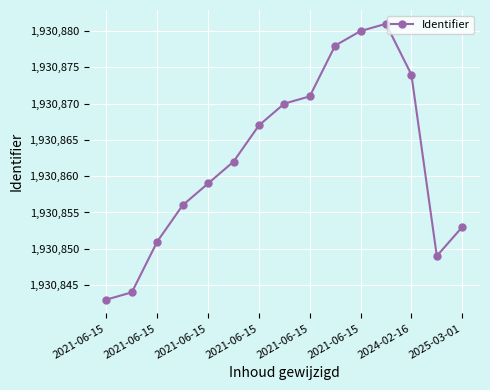

What is the difference between the maximum and minimum values?

38